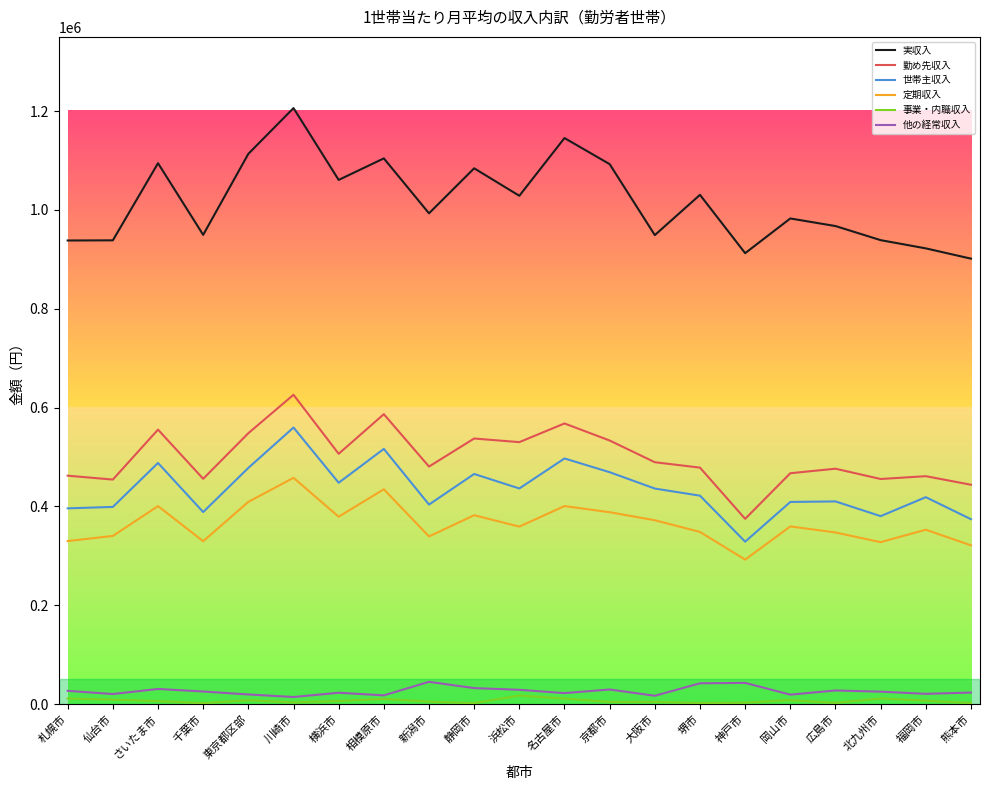

The value of 定期収入 at 静岡市 is 152077. True or false?

False